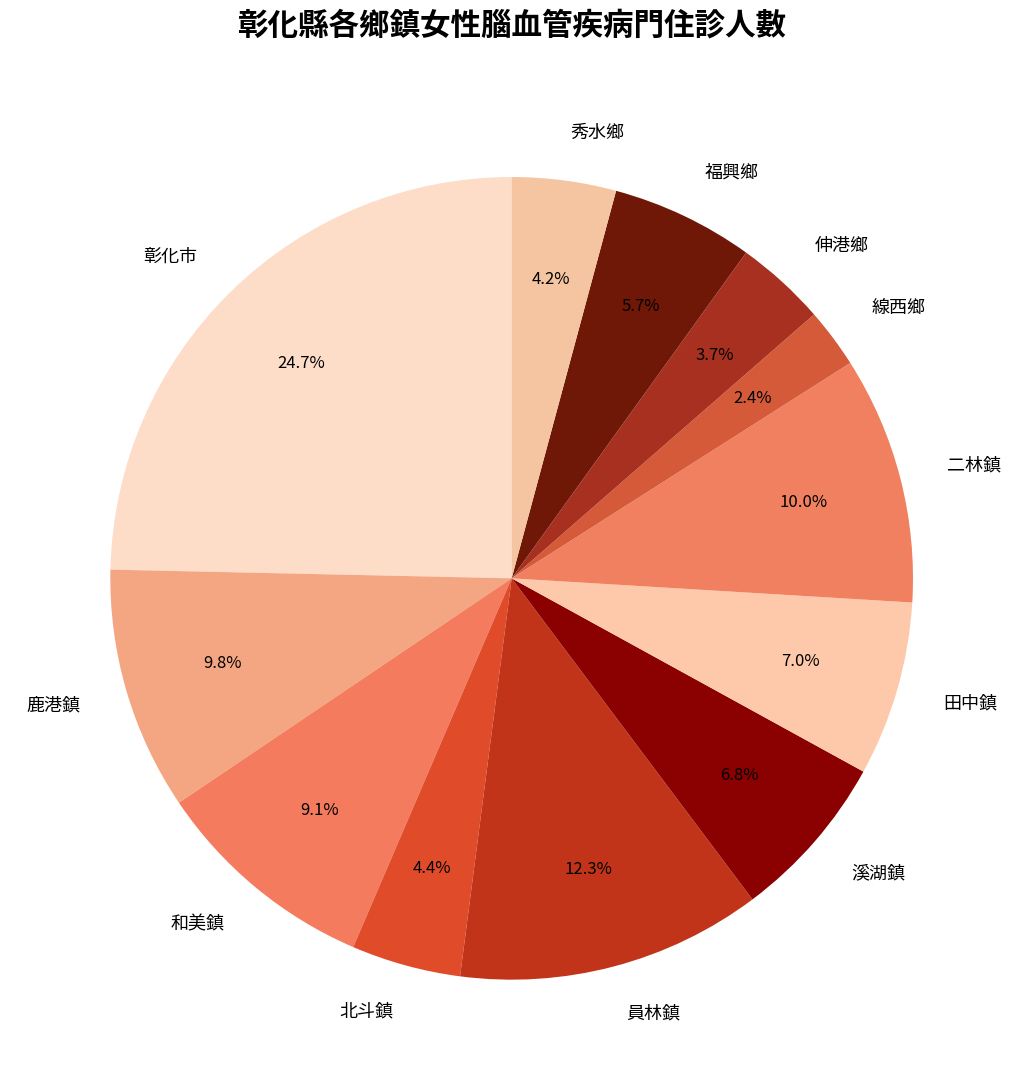

Is the sum of 溪湖鎮 and 二林鎮 greater than half?

No